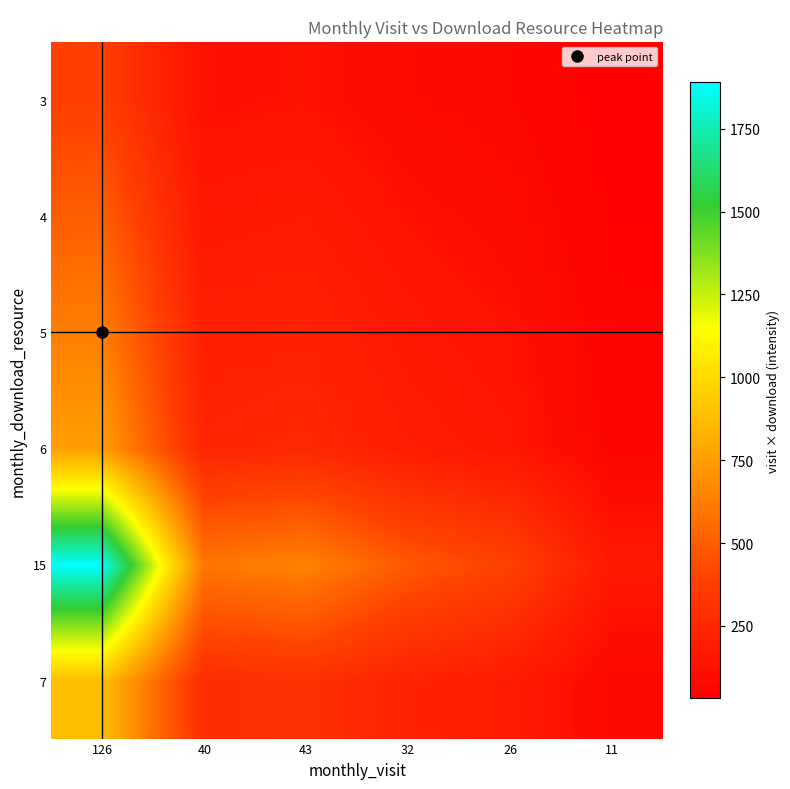

What is the maximum value shown in the chart?

1890